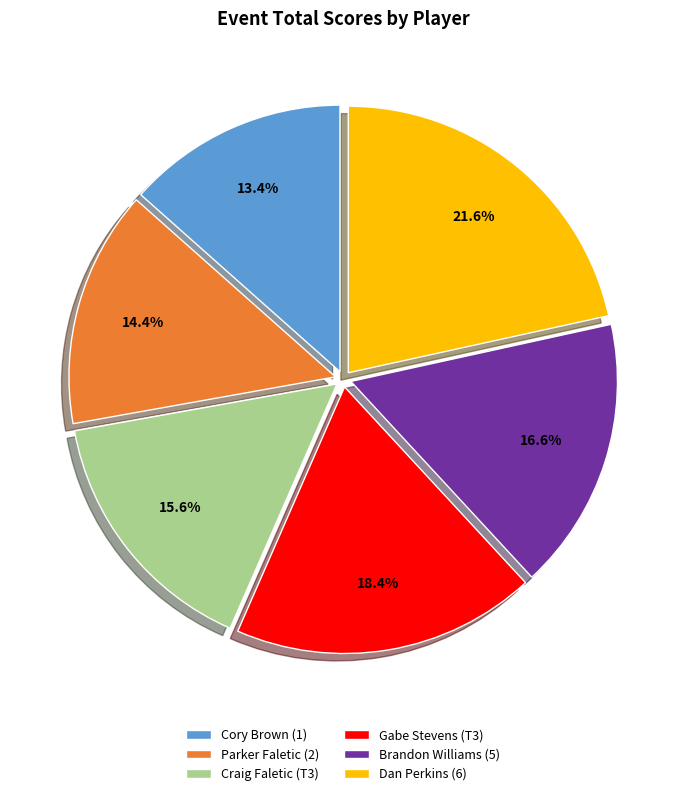

What is the total percentage of Dan Perkins (6) and Craig Faletic (T3)?

37.2%